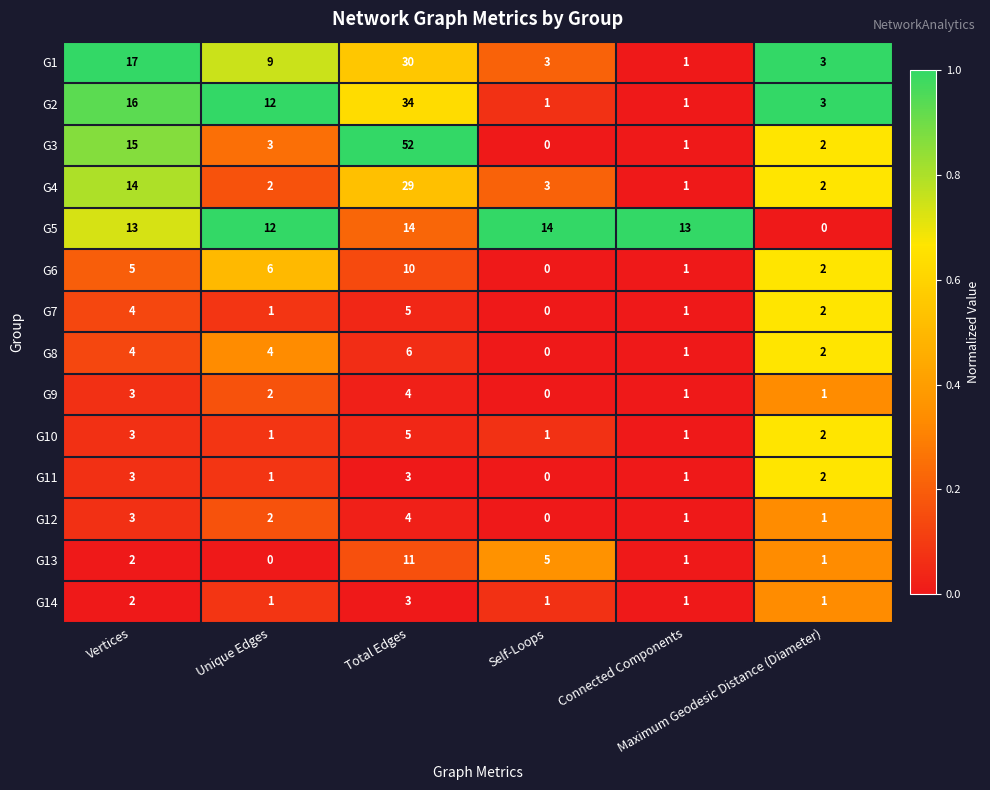

What is the maximum value for G10?

5